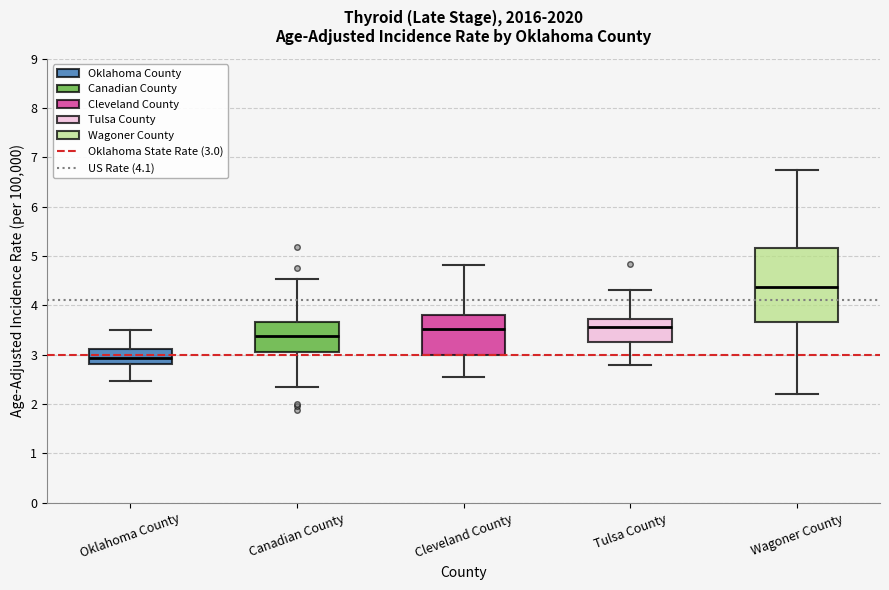

Reading left to right, read every box against the y-axis: the position of its median line, the range the box covers, and the ends of its whiskers. The values are not printed on the chart, so give them approximately, as read against the axis.

Oklahoma County: median 2.9, box 2.8 to 3.1, whiskers 2.5 to 3.5
Canadian County: median 3.4, box 3.0 to 3.7, whiskers 2.3 to 4.5
Cleveland County: median 3.5, box 3.0 to 3.8, whiskers 2.6 to 4.8
Tulsa County: median 3.6, box 3.2 to 3.7, whiskers 2.8 to 4.3
Wagoner County: median 4.4, box 3.7 to 5.2, whiskers 2.2 to 6.7